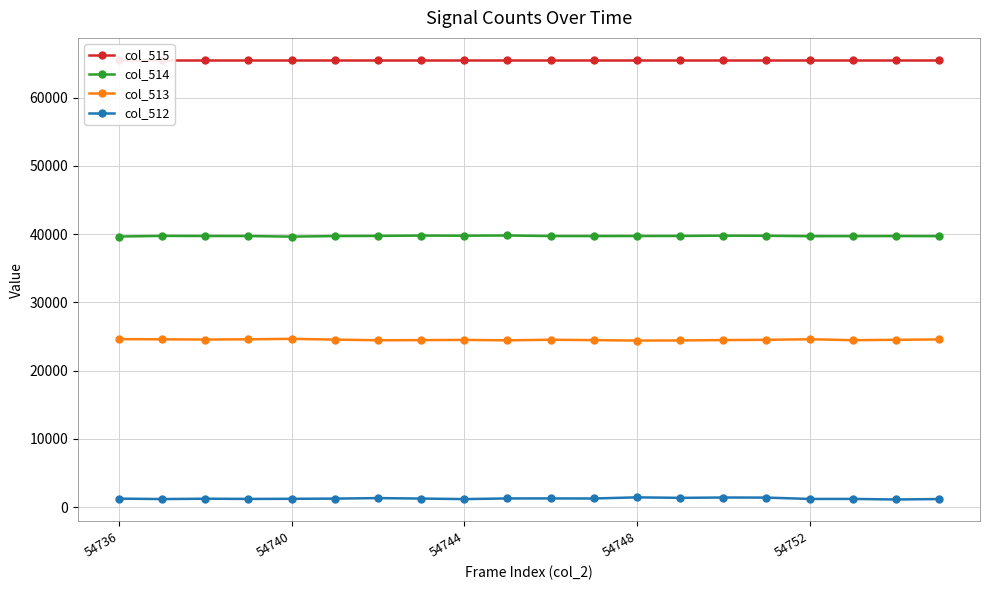

What is the sum of all col_515 values?

1310700